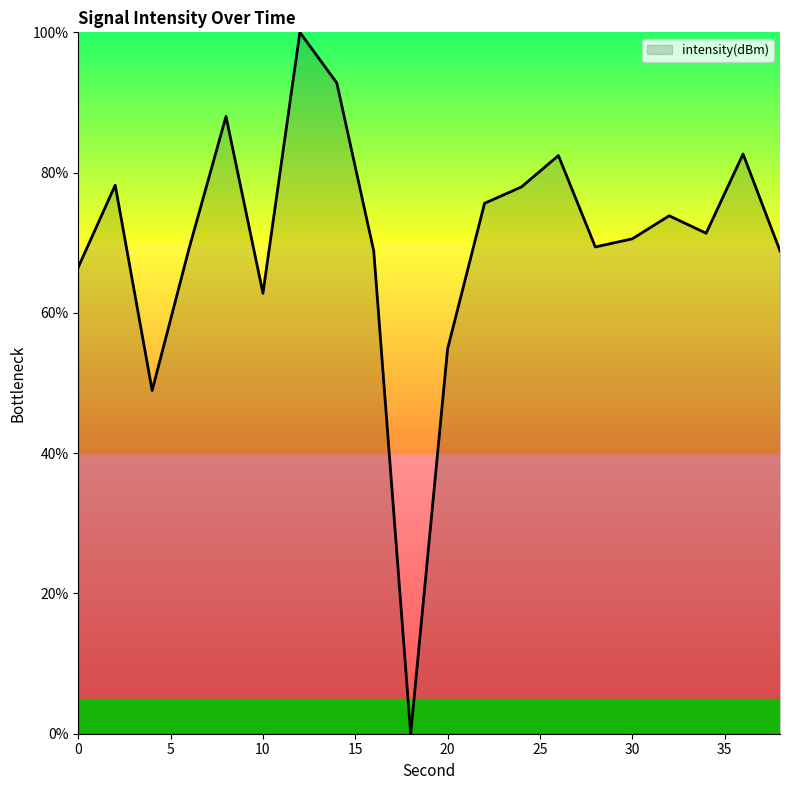

What is the greatest value displayed?

100.0